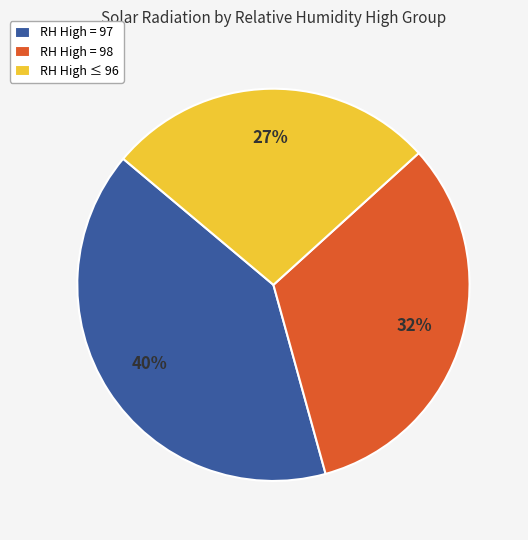

Does RH High = 98 represent more than half of the total?

No